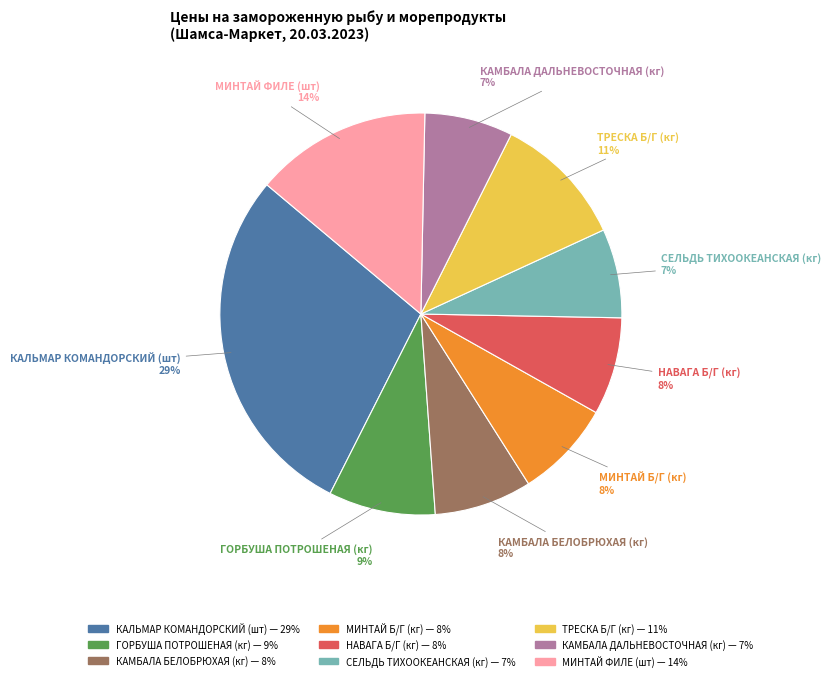

Combined, do ГОРБУША ПОТРОШЕНАЯ (кг) and МИНТАЙ ФИЛЕ (шт) account for over 50%?

No